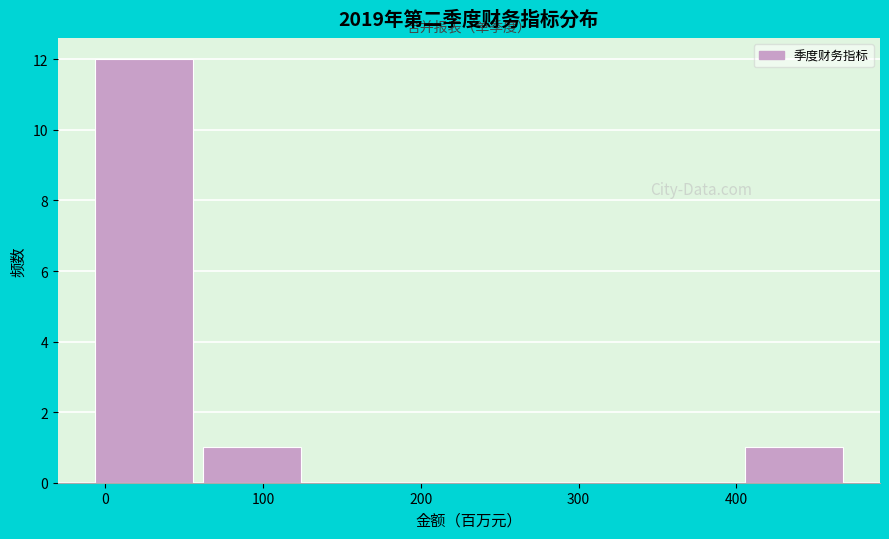

Reading left to right, transcribe this chart: for each bar, give the range it covers on the x-axis and its height. Neither the bar edges nor the heights are printed on the chart, so give them approximately, as read against the axes.

-10 to 60: 12
60 to 130: 1
130 to 200: 0
200 to 260: 0
260 to 330: 0
330 to 400: 0
400 to 470: 1